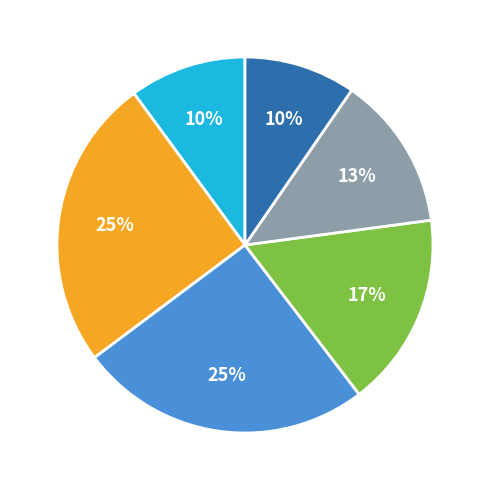

To the nearest percent, what is the average slice percentage?

17%